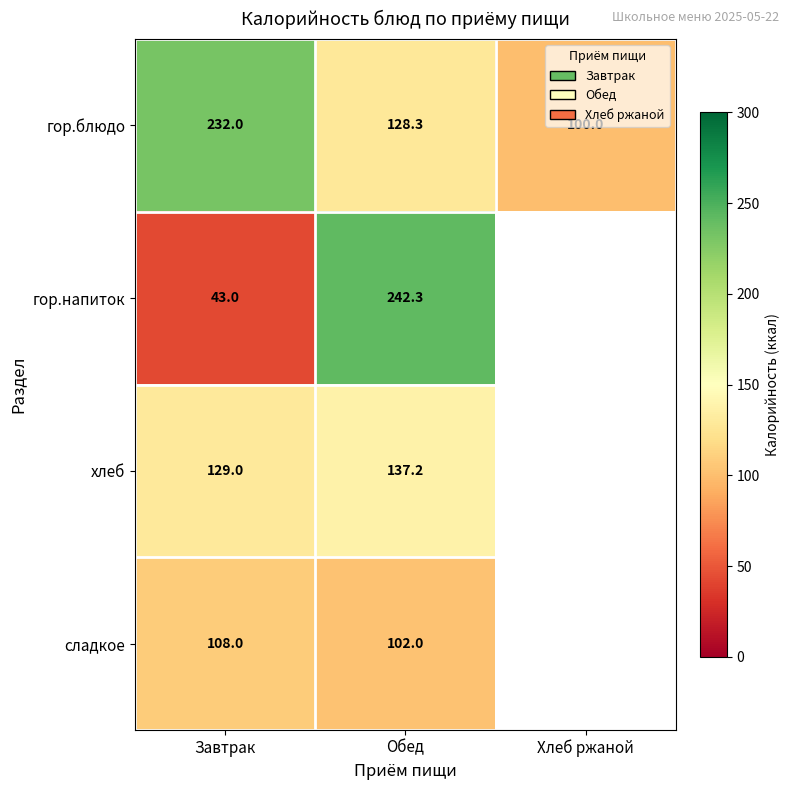

Is it true that гор.блюдо equals 128.3 at Обед?

True